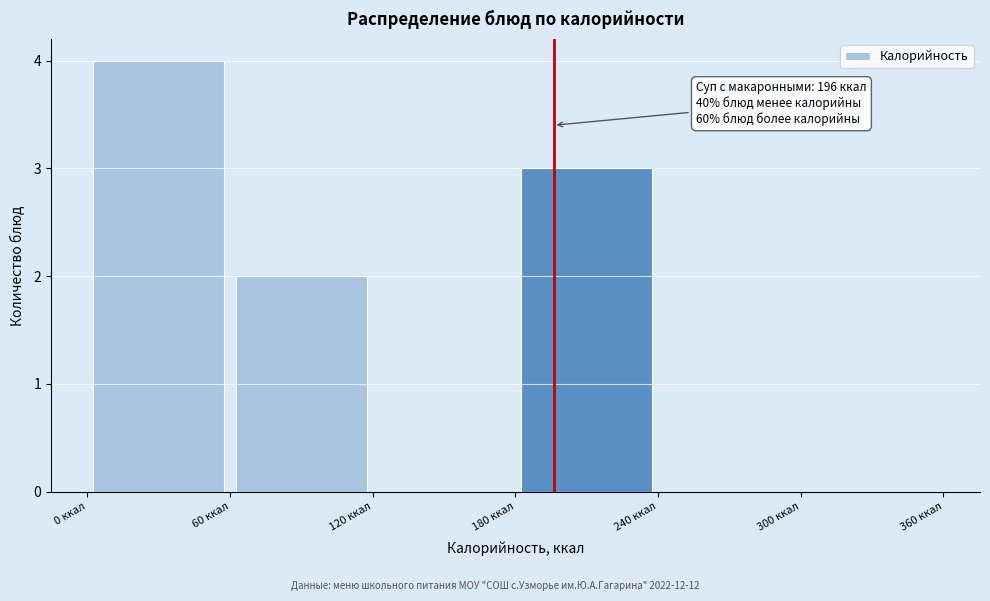

Which range on the x-axis has the tallest bar?

0 to 60